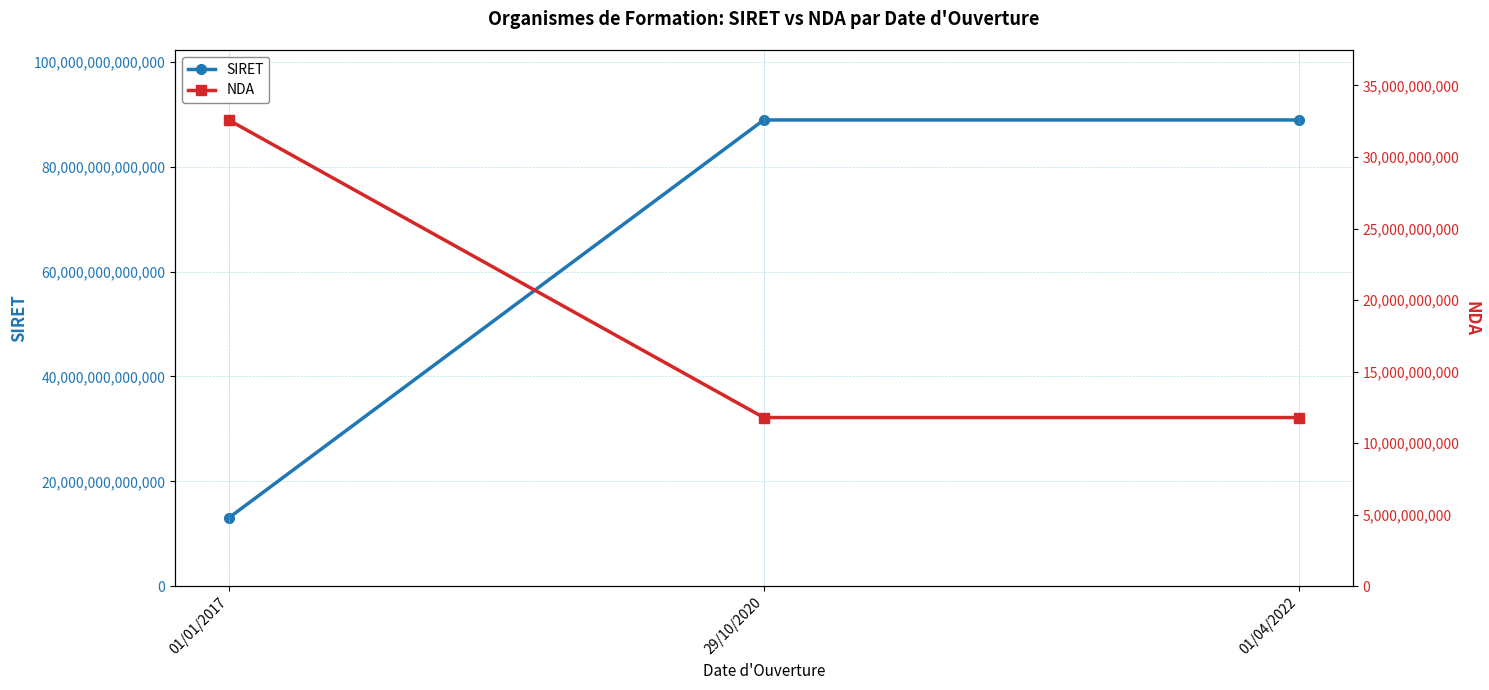

What is the sum of the SIRET values at 29/10/2020 and 01/04/2022?

177861594200131